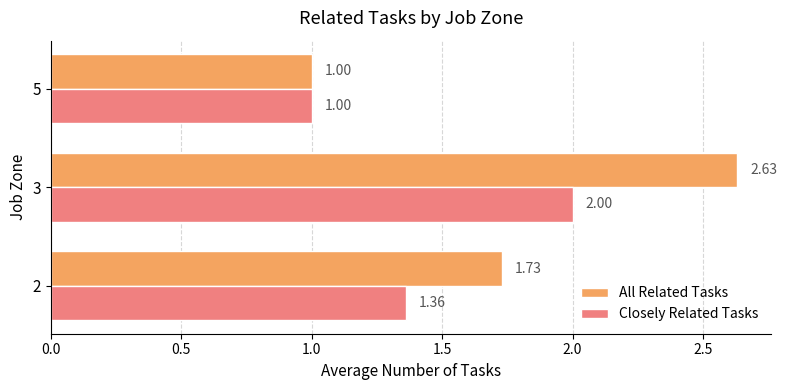

Which series has the largest total across all categories?

All Related Tasks